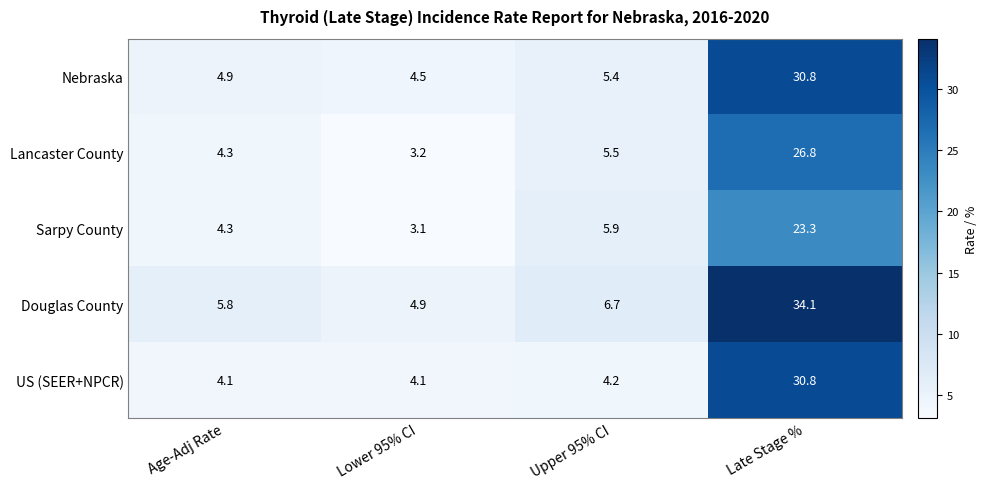

List the series in order of their overall mean, lowest first.

Sarpy County, Lancaster County, US (SEER+NPCR), Nebraska, Douglas County